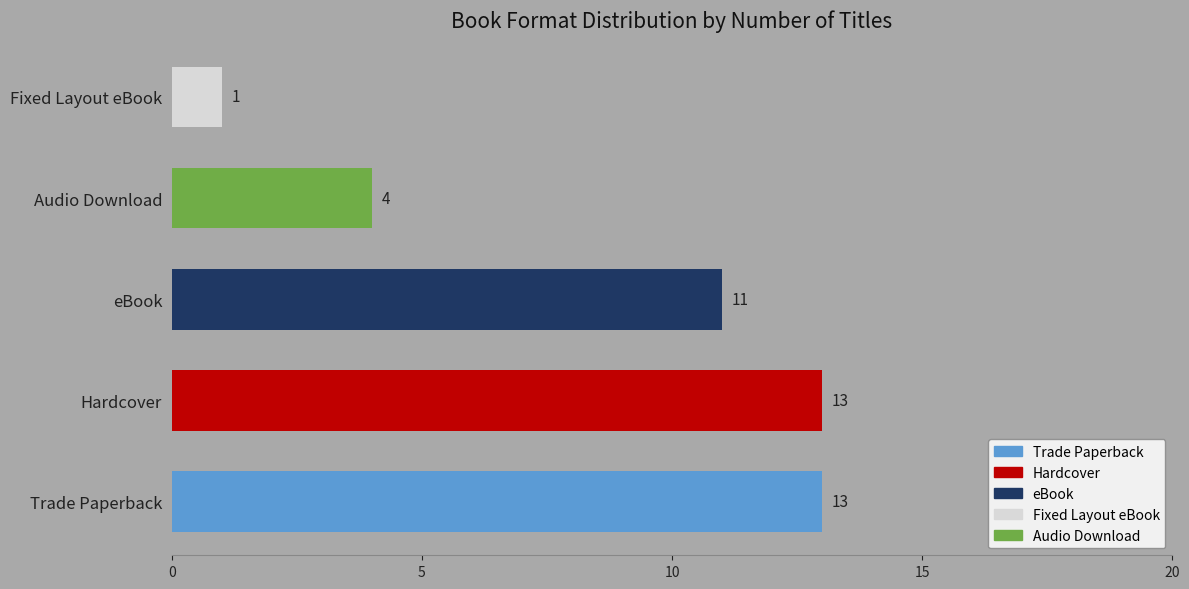

What is the maximum value shown in the chart?

13